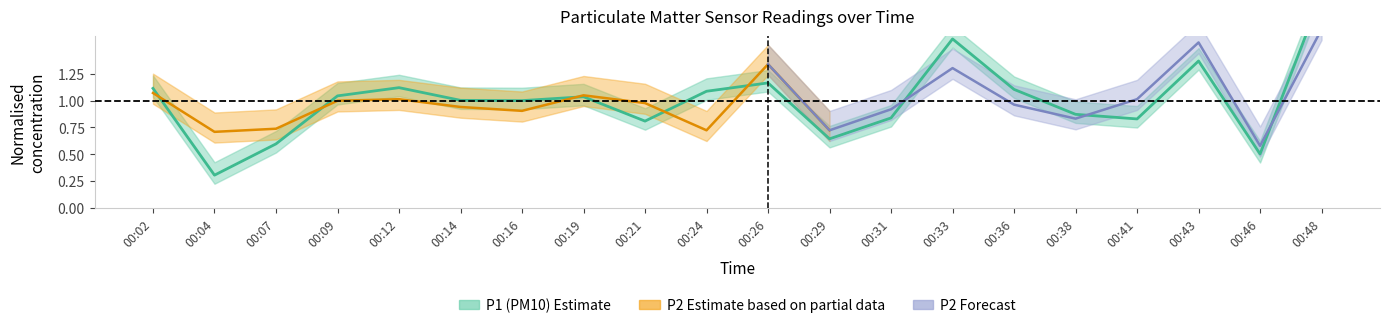

What is the value of the 18th point from the left?

1.4